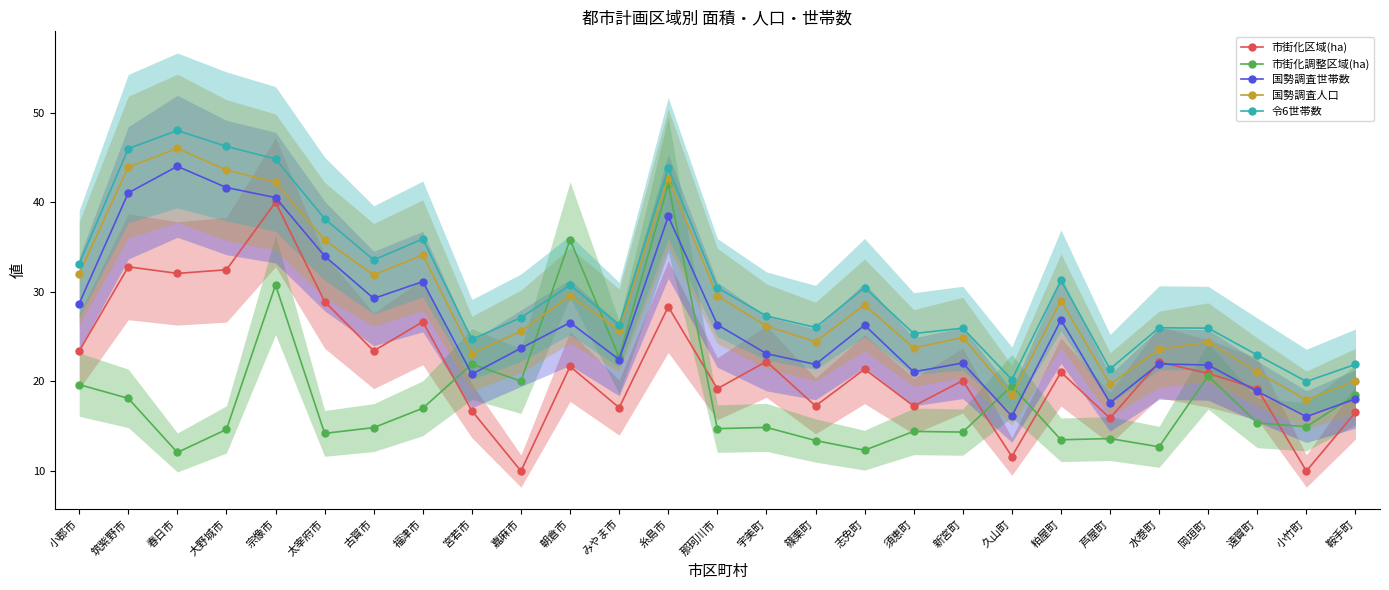

What is the minimum value shown in the chart?

10.0